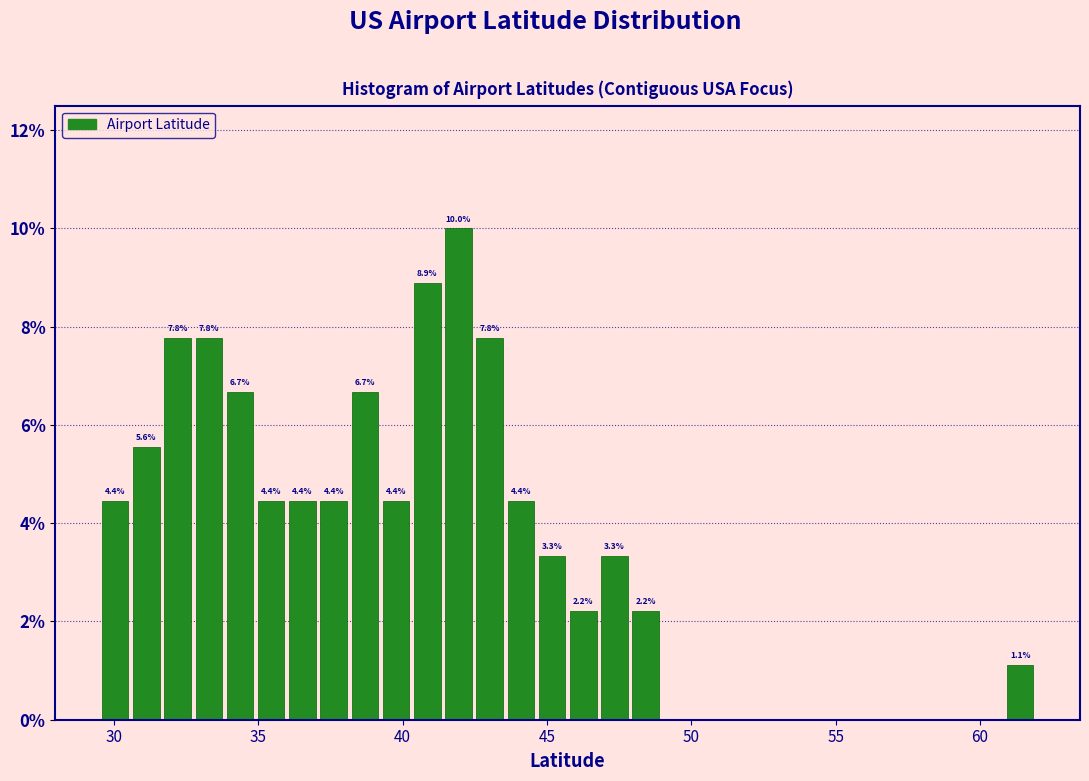

Around what value on the x-axis is the tallest bar? Give the approximate position of its centre, as read against the axis.

42.0